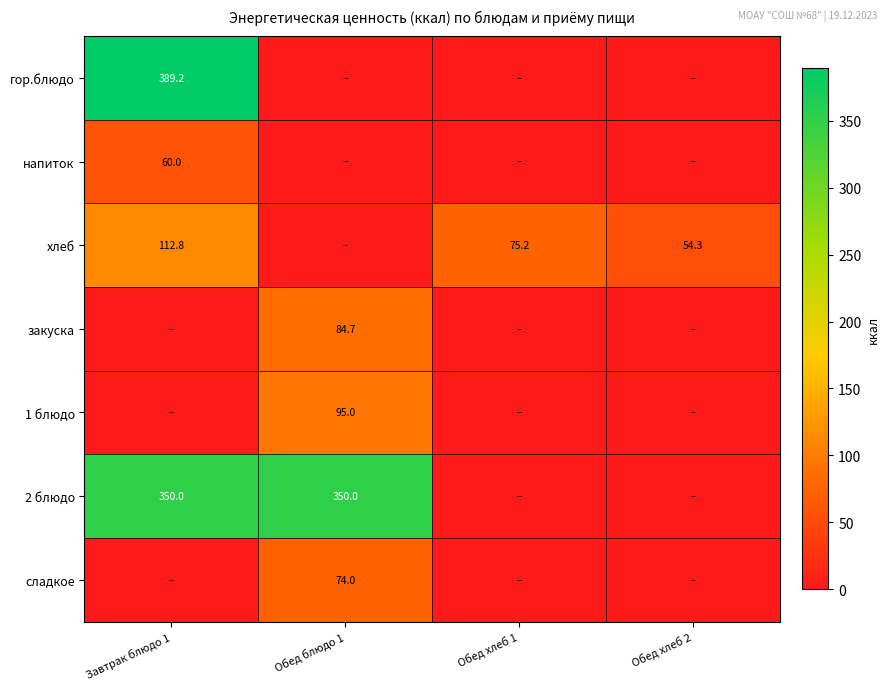

What is the difference between the хлеб values at Обед хлеб 2 and Завтрак блюдо 1?

58.5